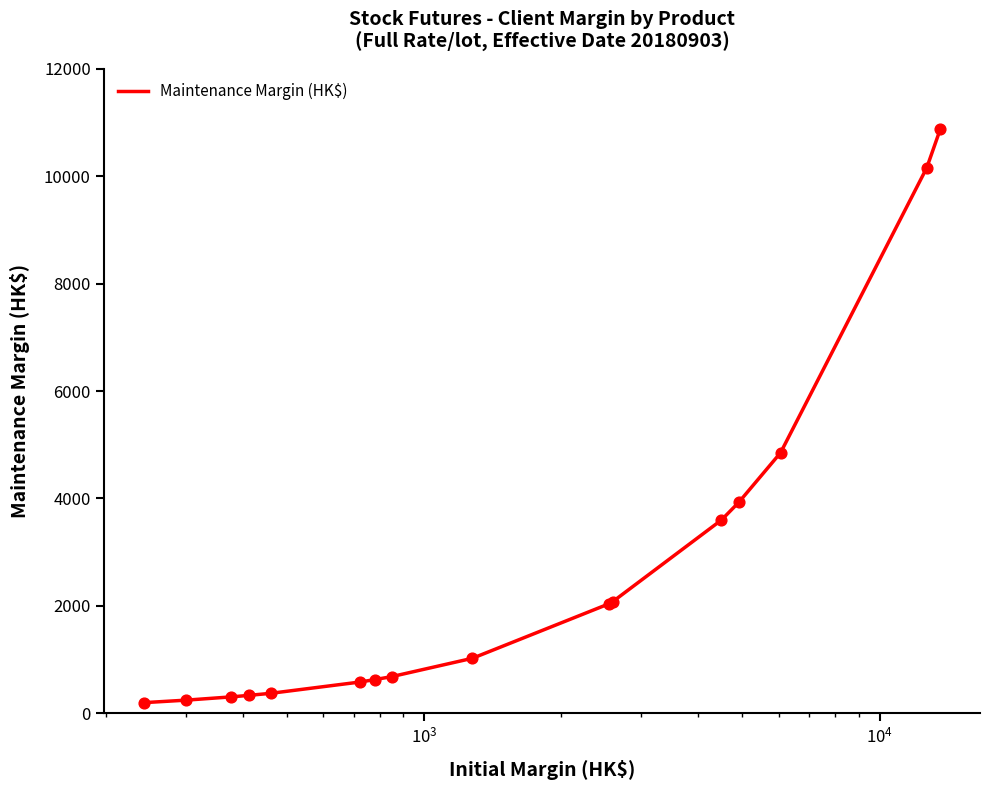

What is the difference between the maximum and minimum values?

10680